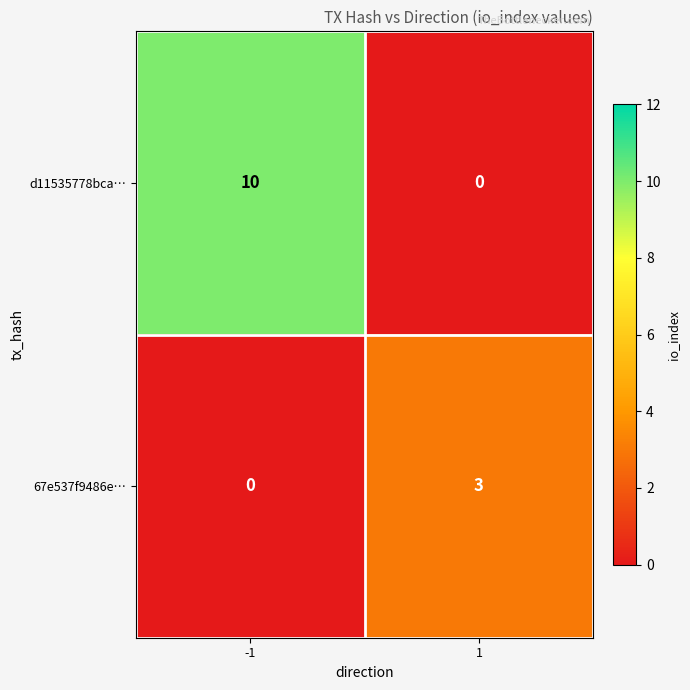

The value of 67e537f9486e… at 1 is 4. True or false?

False